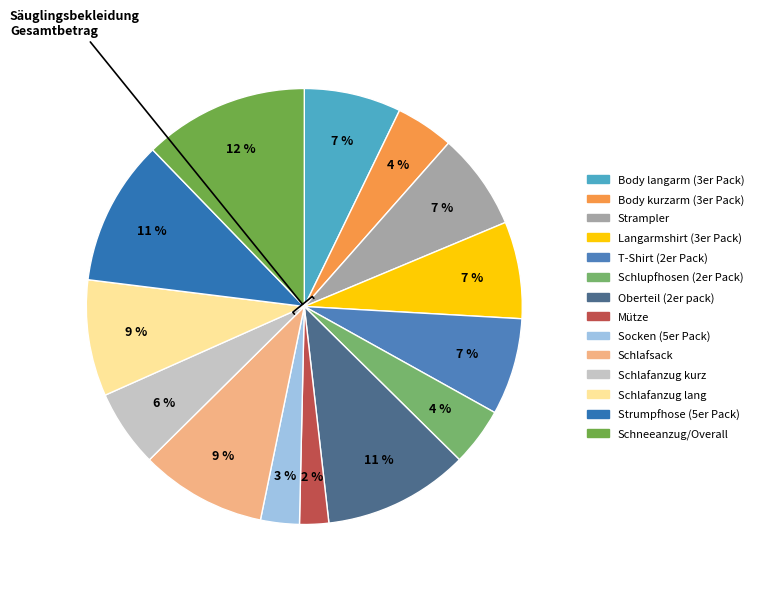

How many slices are in this pie chart?

14